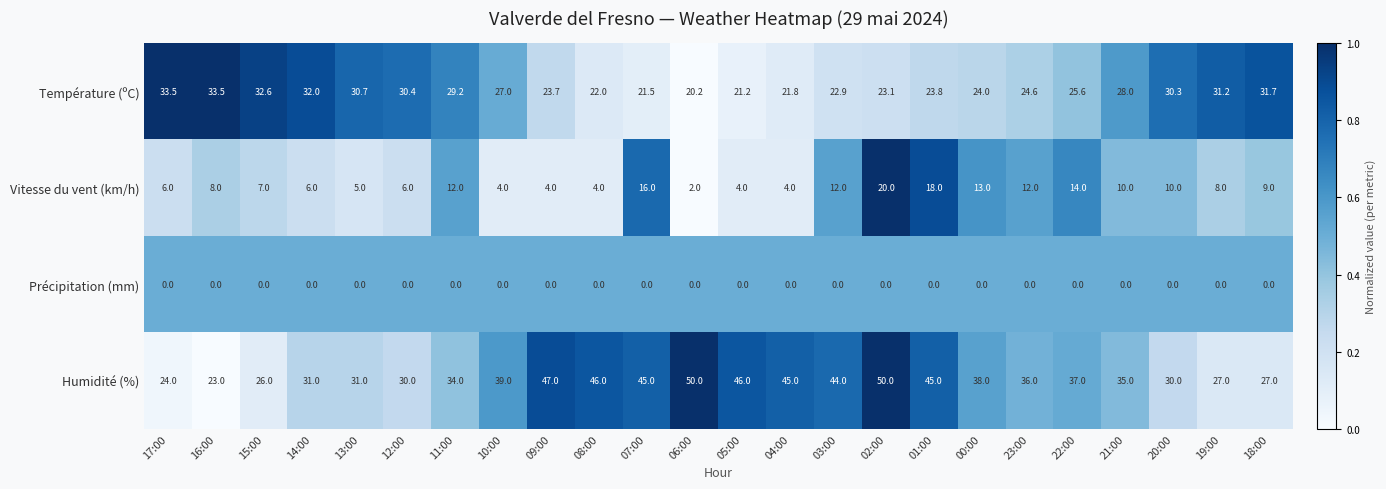

Read the Vitesse du vent (km/h) value at 18:00.

9.0